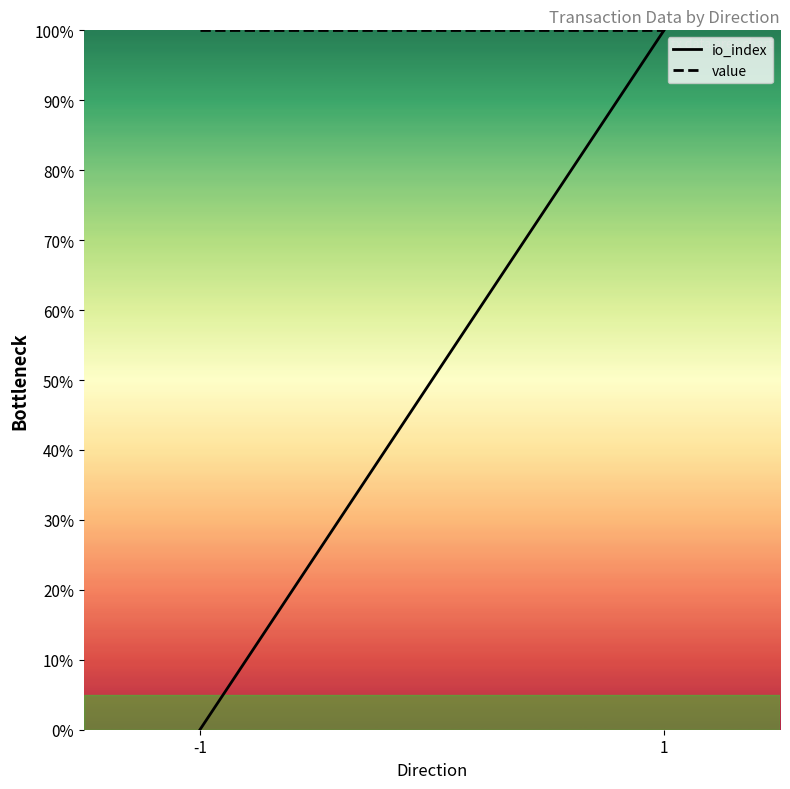

Where is value nearest to the value 100?

-1